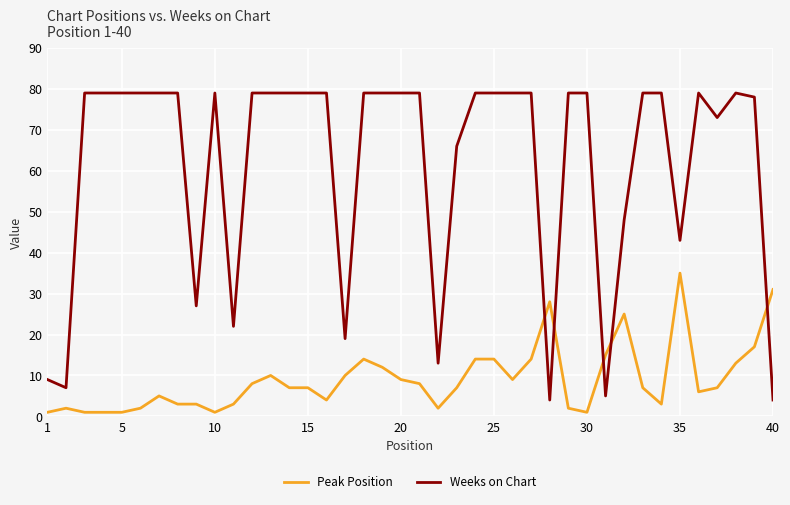

Is this an area chart (filled region under the line)?

No